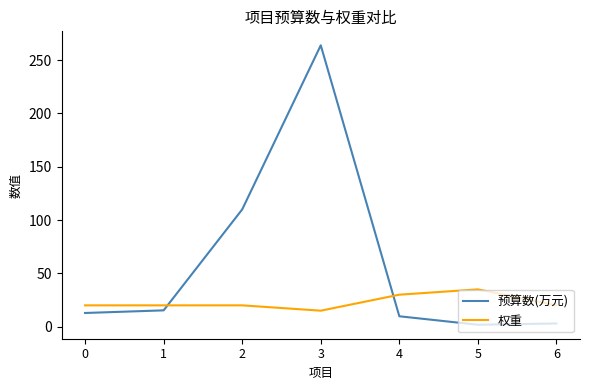

Rank the series by their maximum value, from lowest to highest.

权重, 预算数(万元)